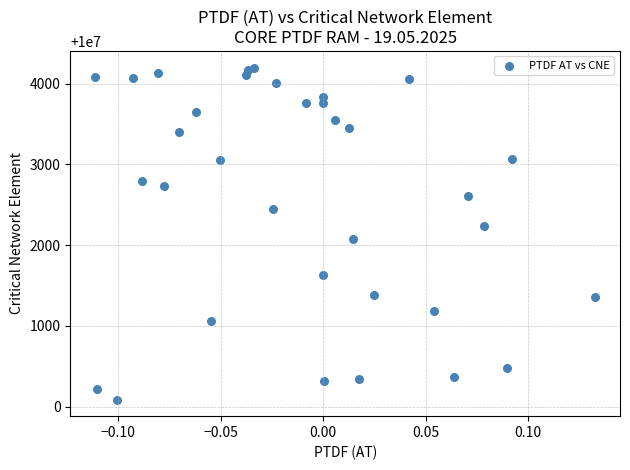

What is the range of Y values (max minus min)?

4109